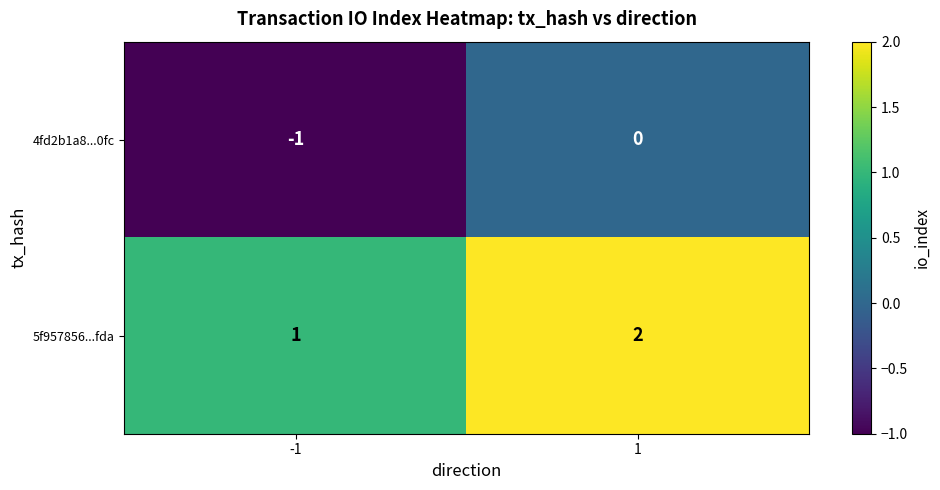

Reading left to right, list all the values displayed in this chart.

4fd2b1a8...0fc: -1=-1	1=0
5f957856...fda: -1=1	1=2